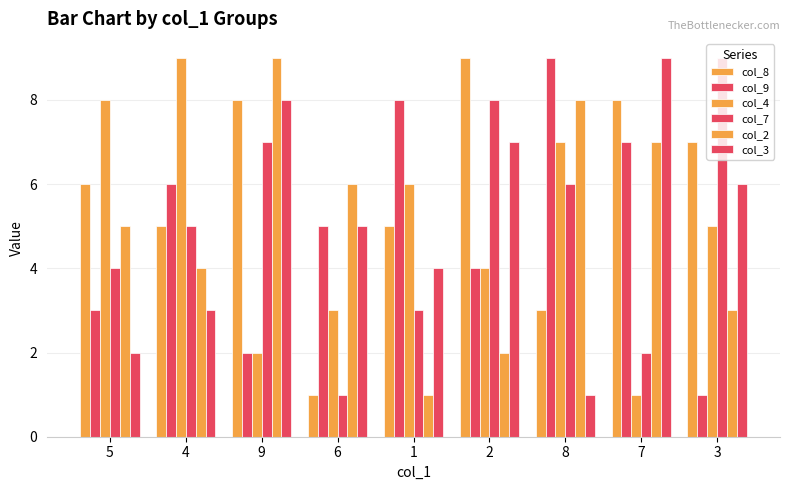

How many groups of bars are there?

9